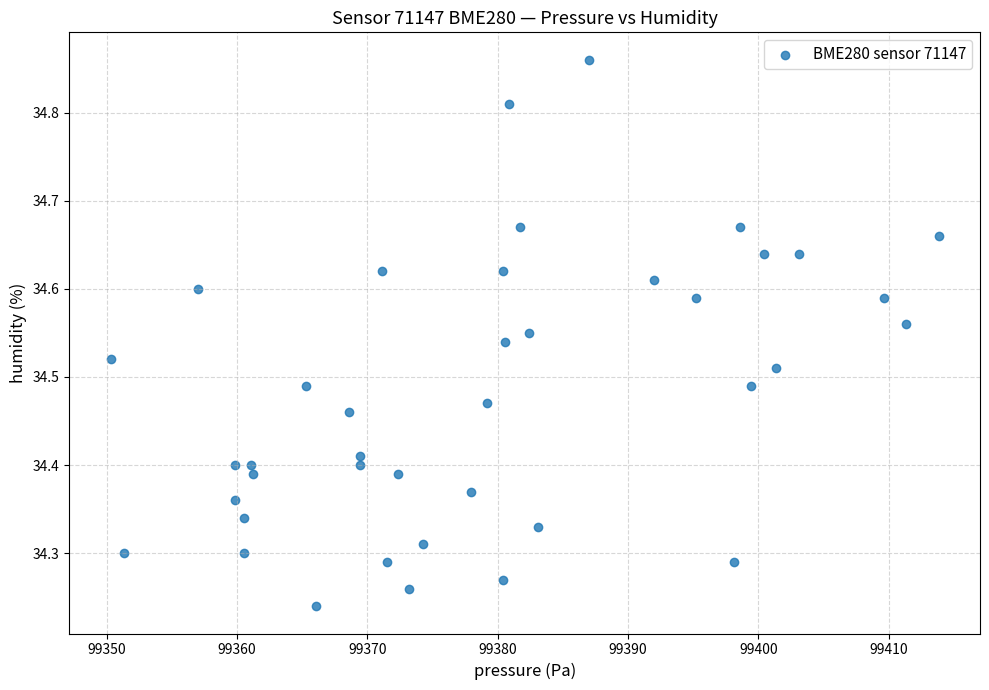

What is the range of X values (max minus min)?

63.5